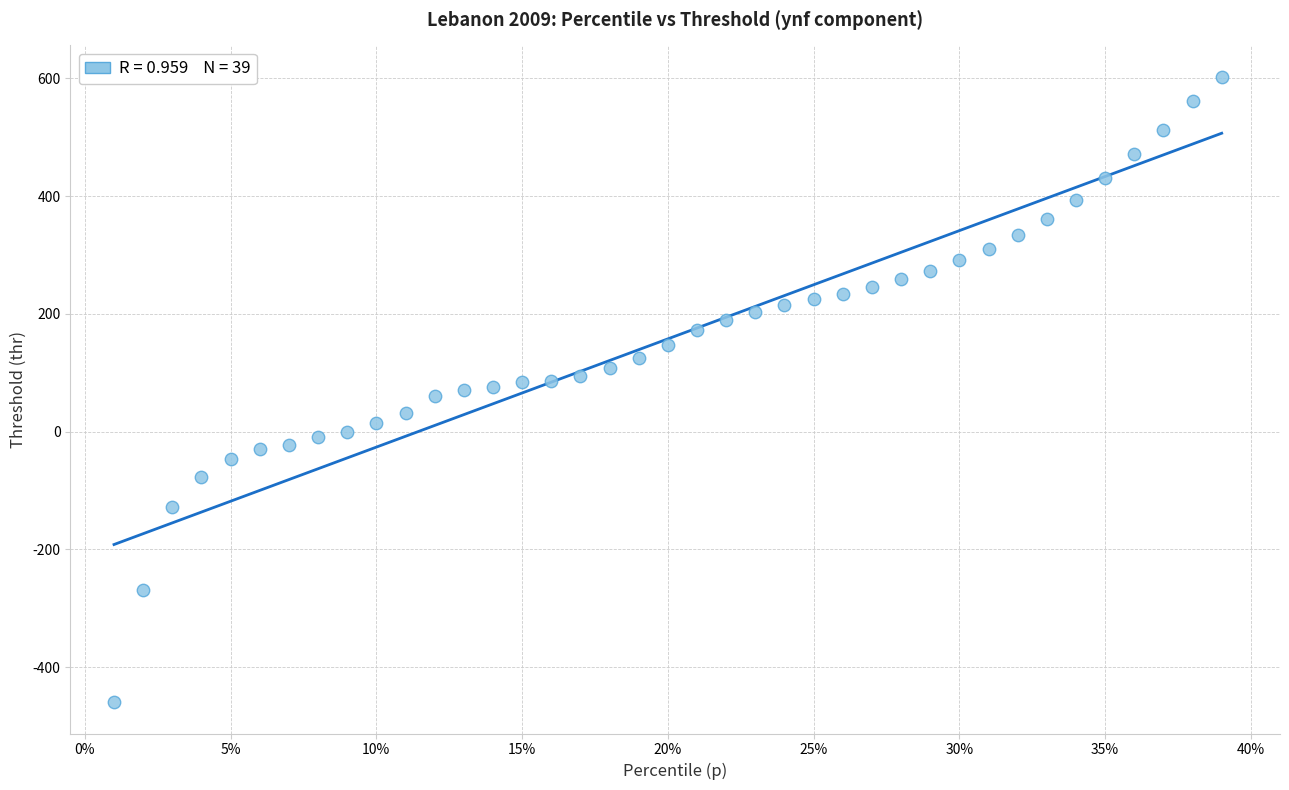

What is the range of X values (max minus min)?

0.4